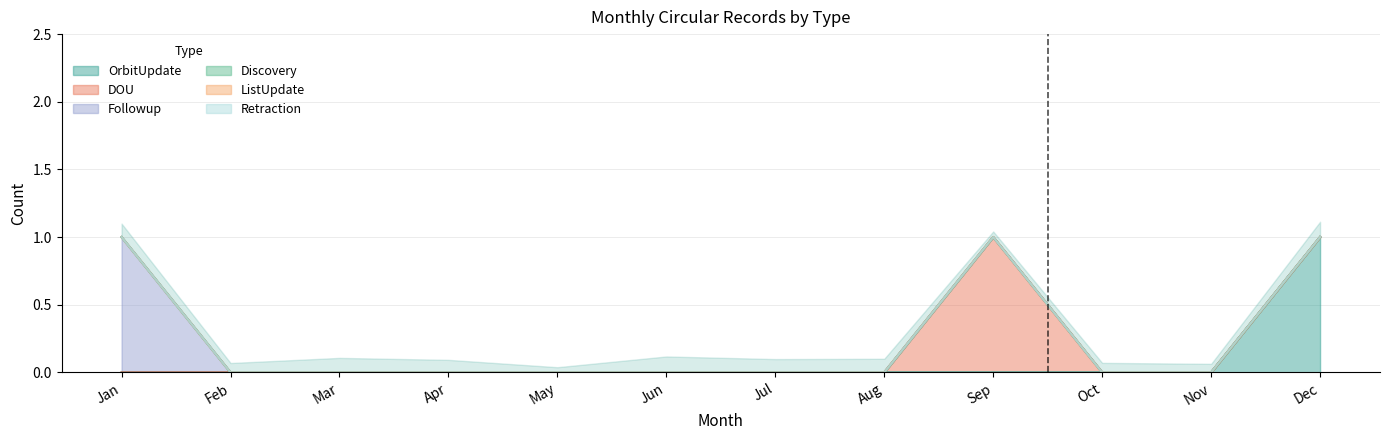

Which category has the highest value across all series?

Dec